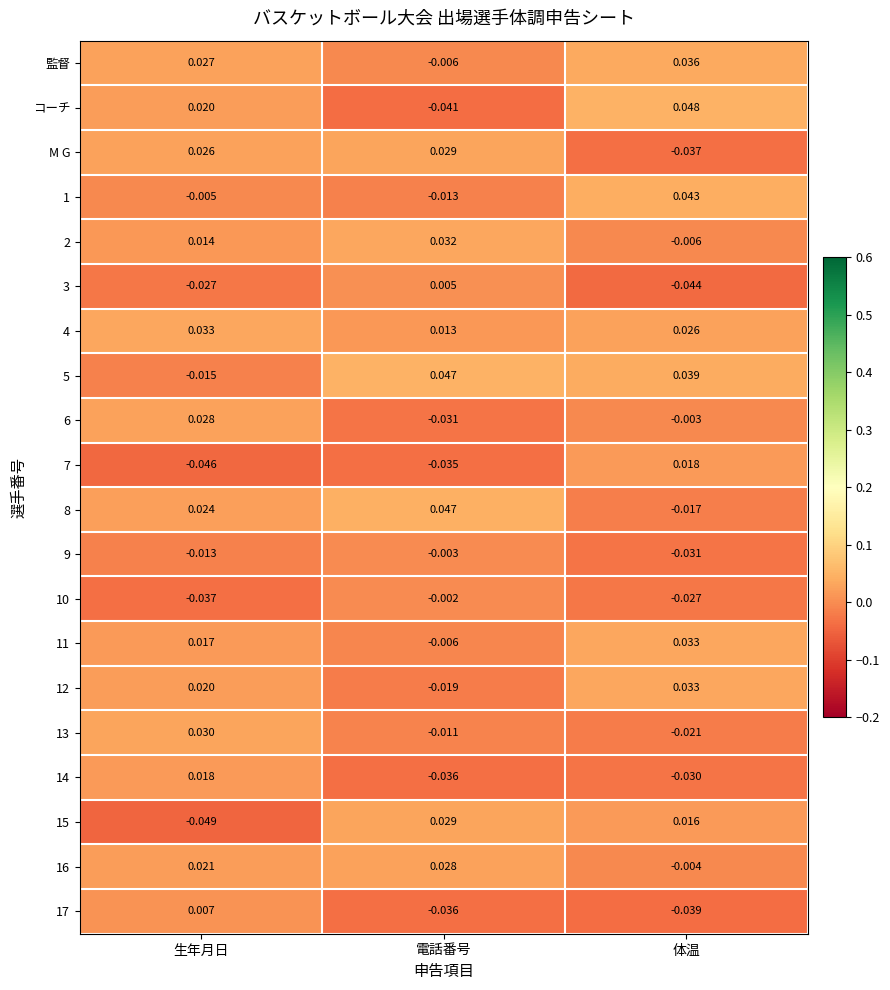

At which label does 16 reach its minimum?

体温